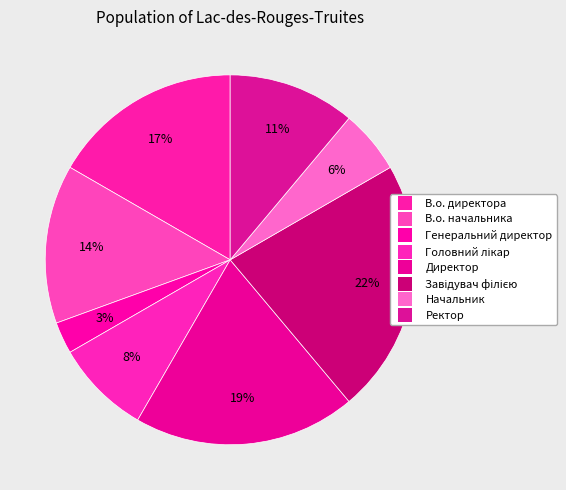

What is the largest slice in the pie chart?

Завідувач філією